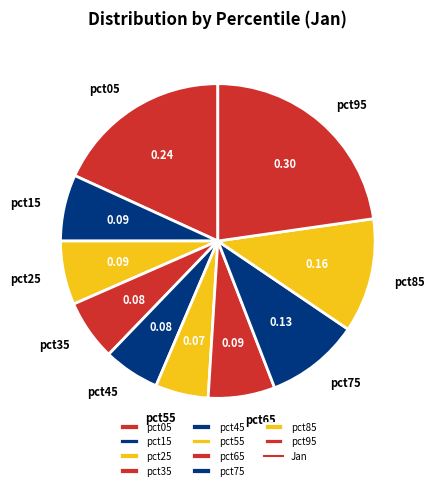

Does pct35 account for over 50% of the chart?

No